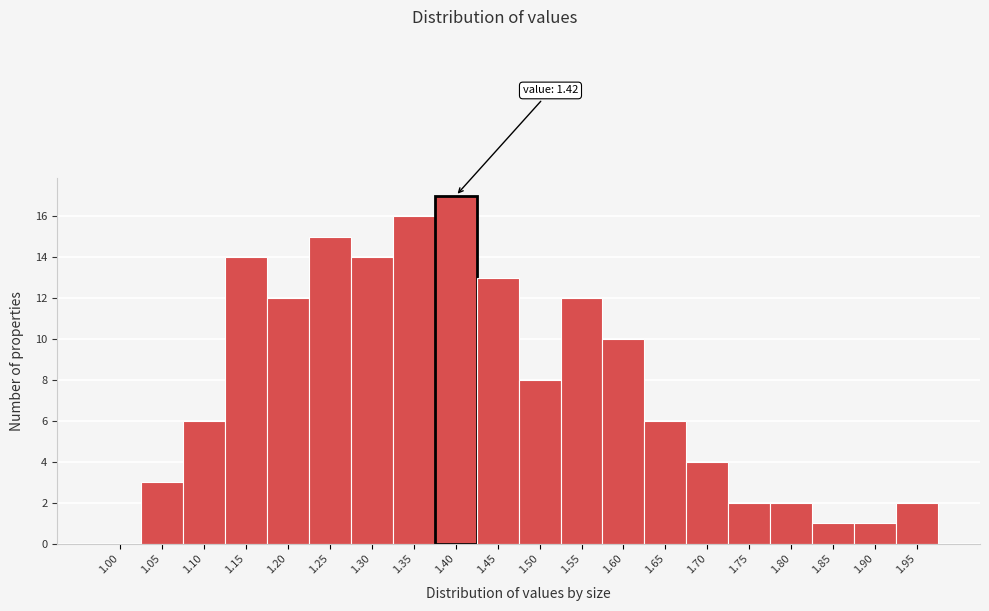

Reading right to left, list all the values displayed in this chart.

1.95=2	1.90=1	1.85=1	1.80=2	1.75=2	1.70=4	1.65=6	1.60=10	1.55=12	1.50=8	1.45=13	1.40=17	1.35=16	1.30=14	1.25=15	1.20=12	1.15=14	1.10=6	1.05=3	1.00=0